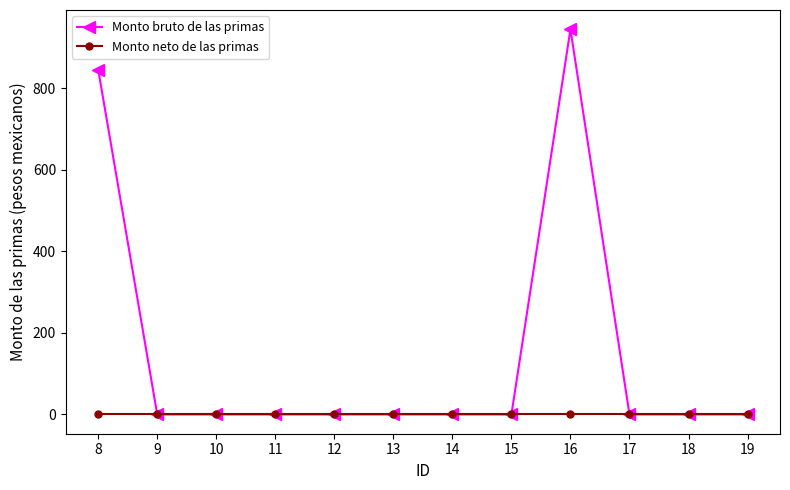

List the series in order of their peak value, highest first.

Monto bruto de las primas, Monto neto de las primas